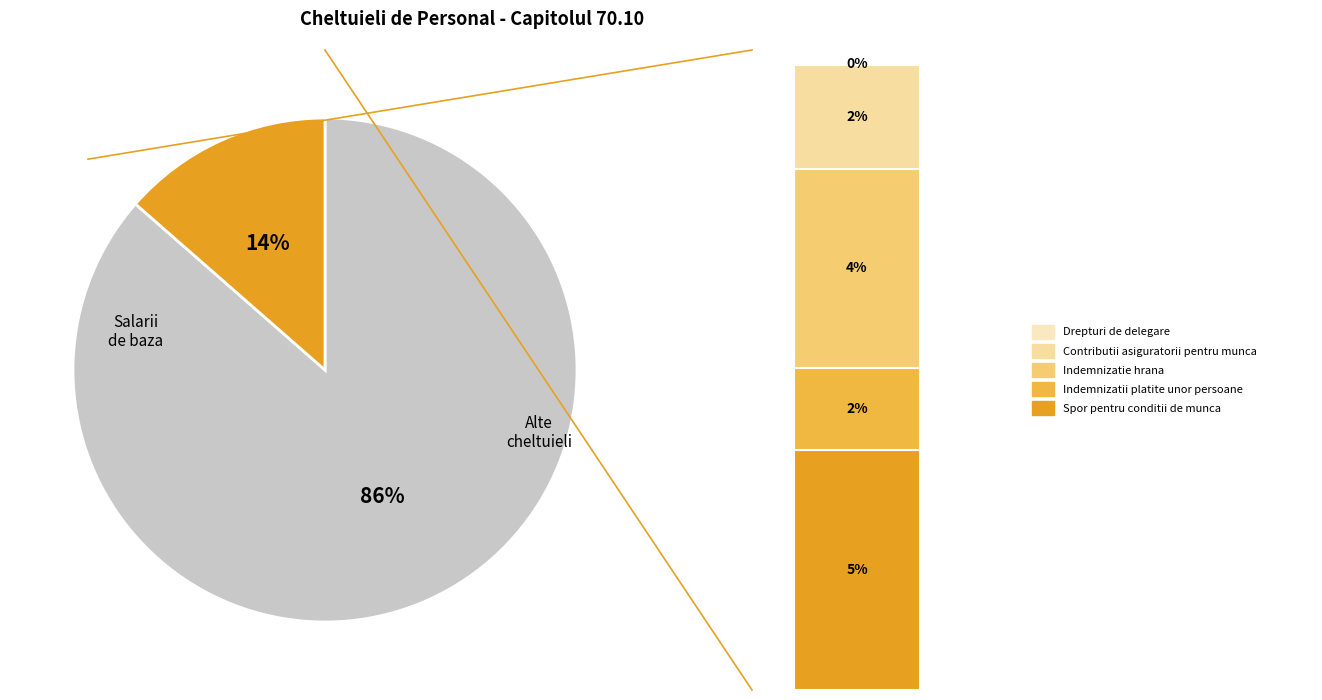

Do Drepturi de delegare and Indemnizatii platite unor persoane together represent more than half of the pie?

No